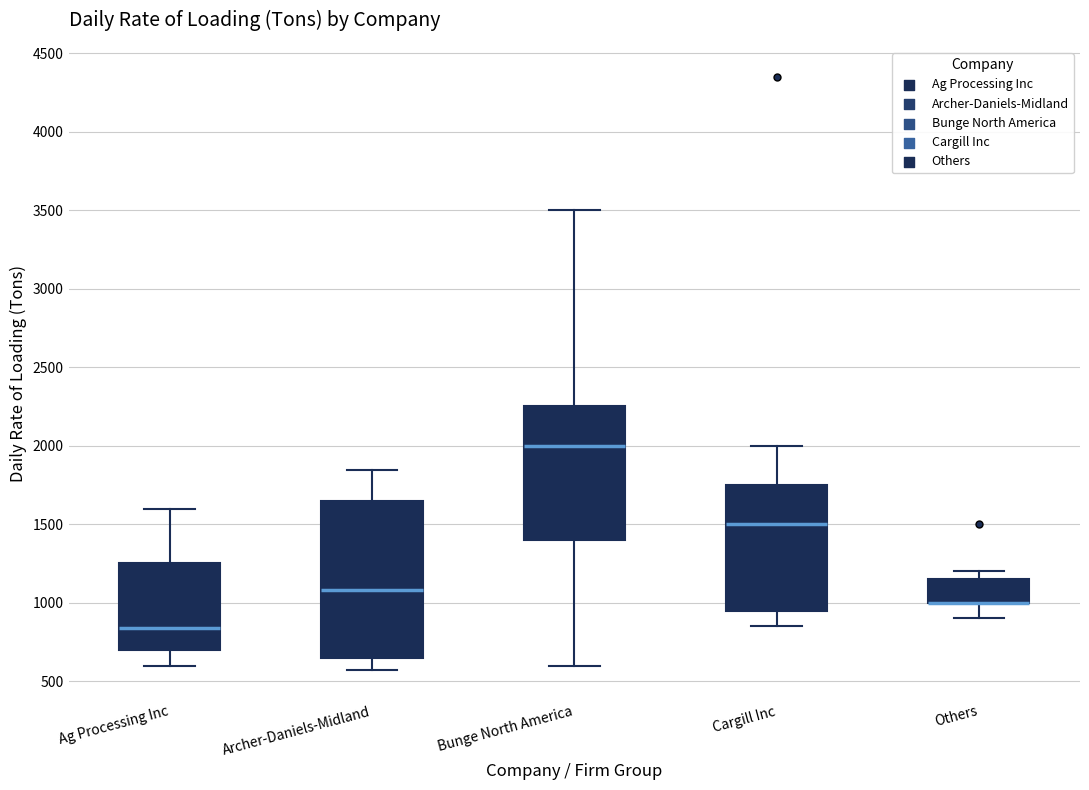

Reading left to right, transcribe this box plot: for each box, give where its median line is, the range the box spans, and where its two whiskers end, as read against the y-axis. The values are not printed on the chart, so give them approximately, as read against the axis.

Ag Processing Inc: median 850, box 700 to 1250, whiskers 600 to 1600
Archer-Daniels-Midland: median 1100, box 650 to 1650, whiskers 550 to 1850
Bunge North America: median 2000, box 1400 to 2250, whiskers 600 to 3500
Cargill Inc: median 1500, box 950 to 1750, whiskers 850 to 2000
Others: median 1000 (drawn on the box's lower edge), box 1000 to 1150, whiskers 900 to 1200